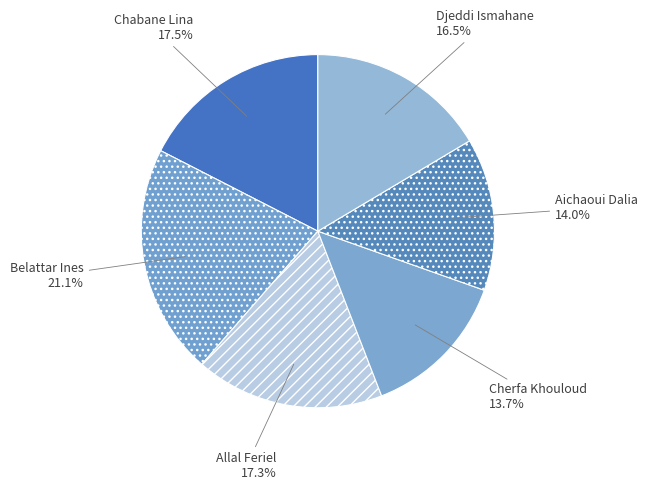

To the nearest percent, what is the difference between the largest and smallest slice percentages?

7%